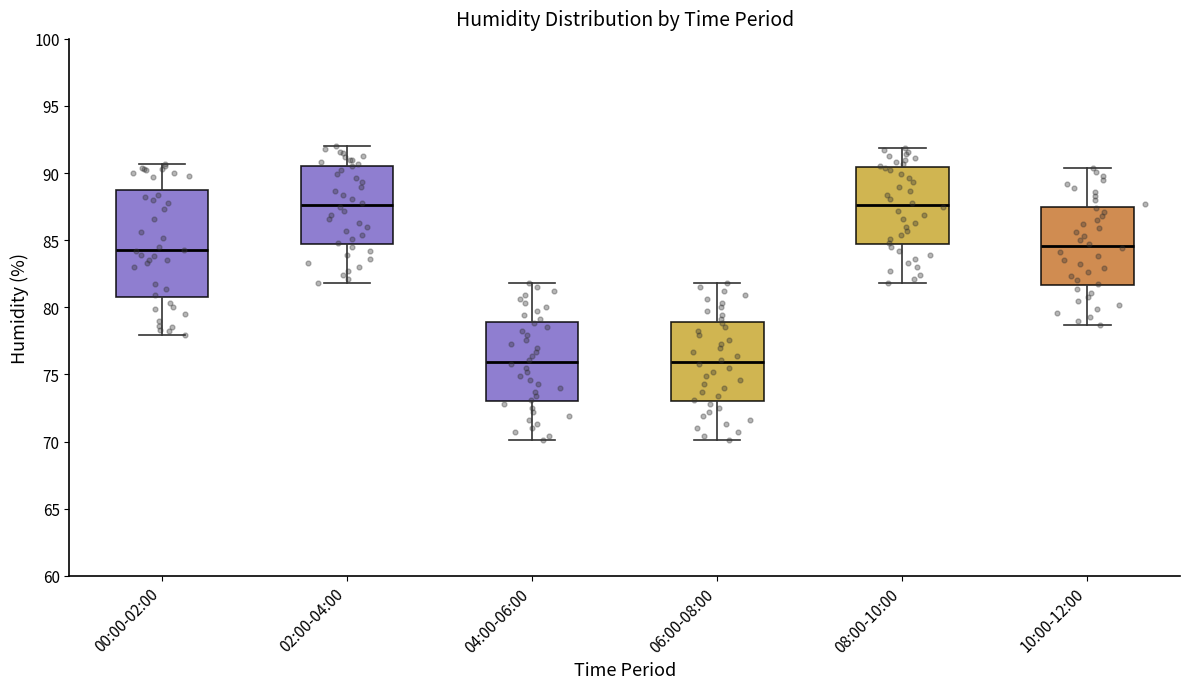

Where is the lower edge of the box for 00:00-02:00 on the y-axis? The values are not printed on the chart, so give them approximately, as read against the axis.

81.0